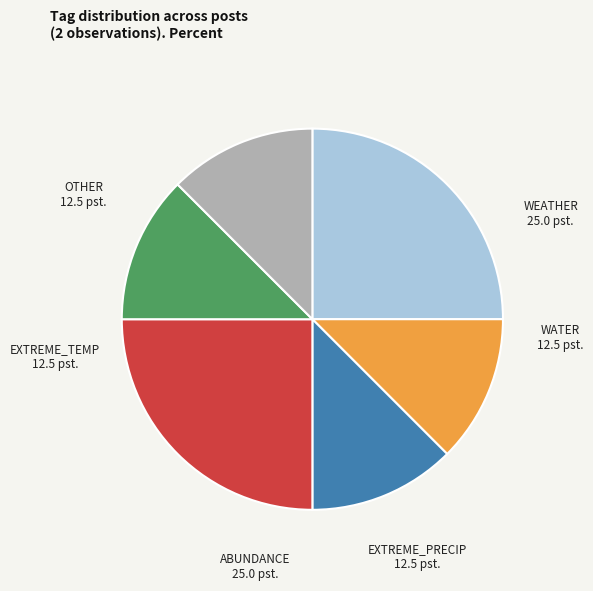

Is there a majority slice in this chart?

No